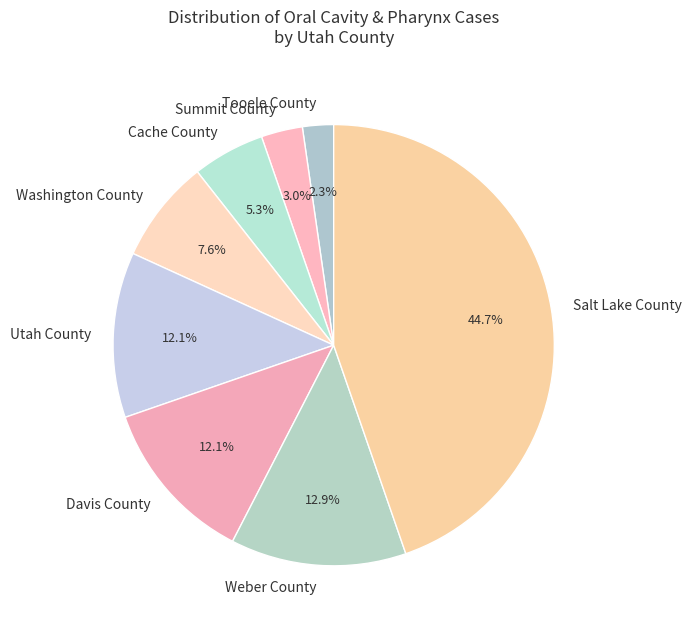

Is it true that Tooele County is 2% of the pie?

True